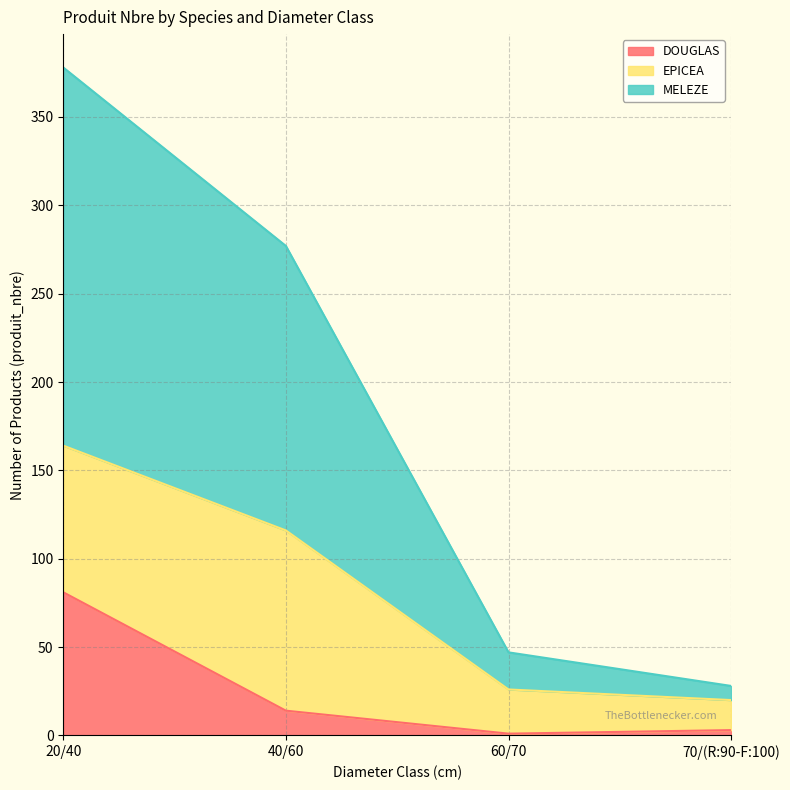

True or false: MELEZE and DOUGLAS cross at least once.

False